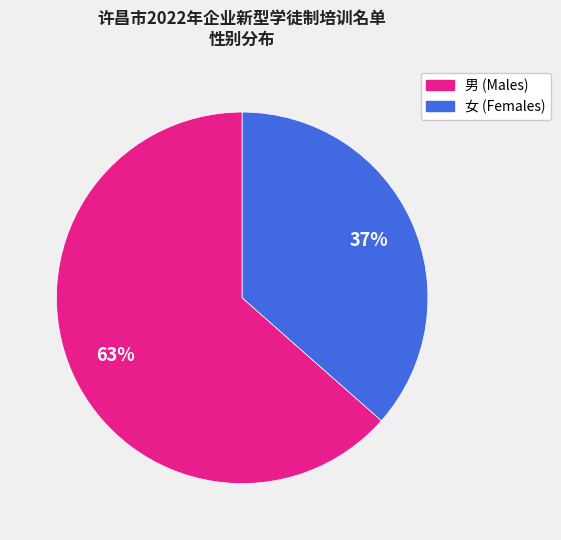

Which has a higher value, 男 or 女?

男